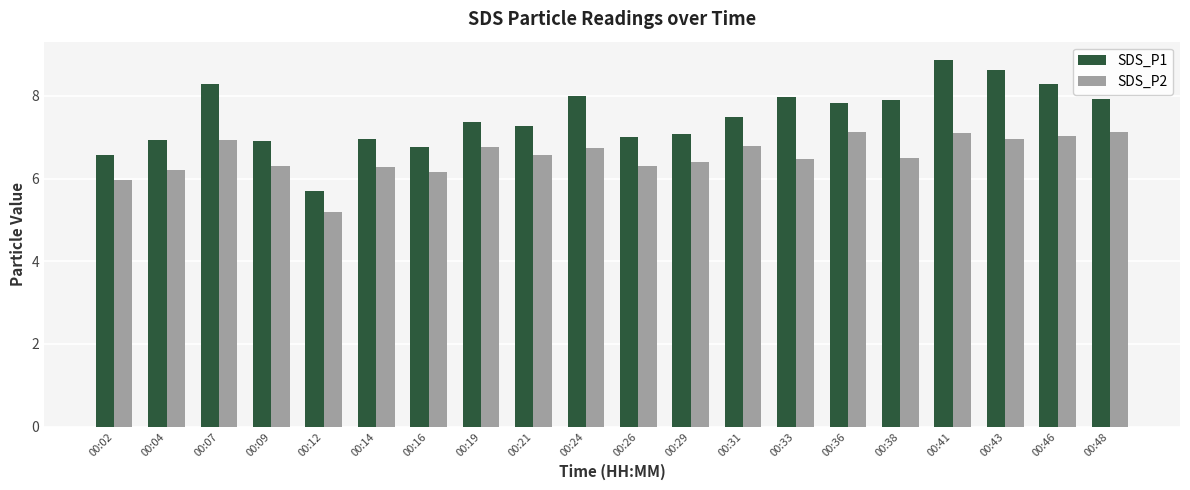

What is the approximate value of SDS_P2 at 00:38?

6.5